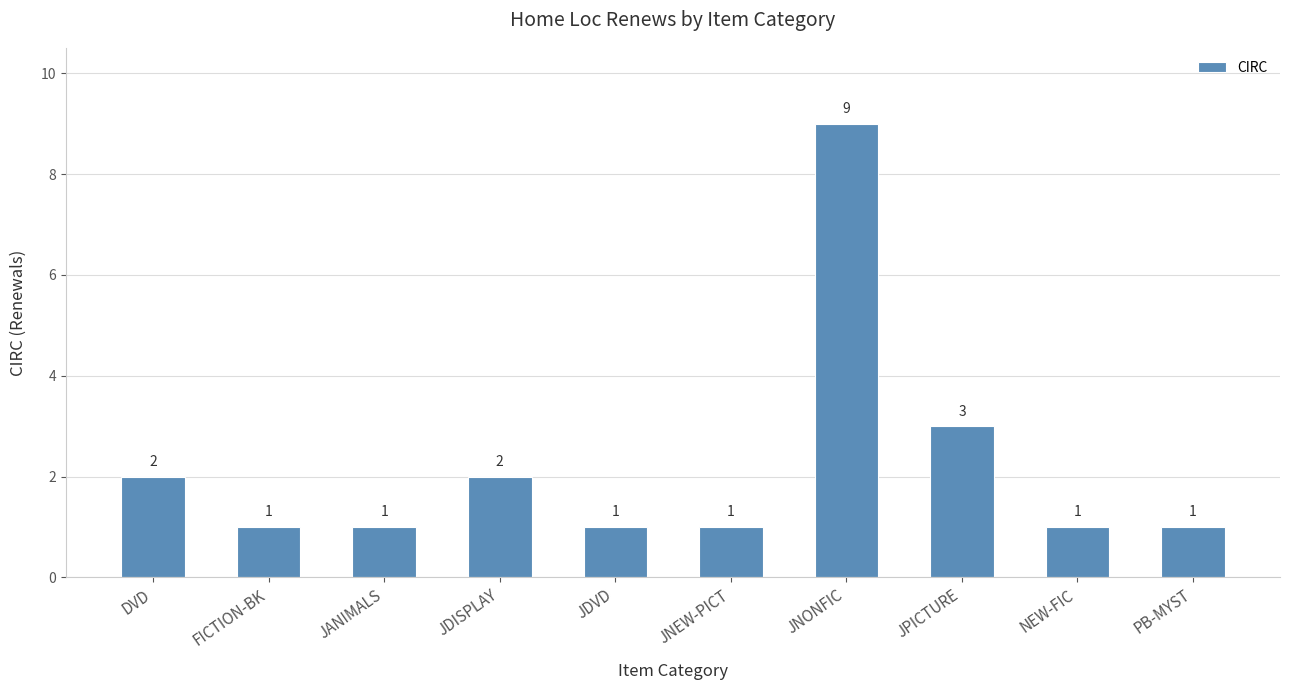

Does the chart contain any negative values?

No